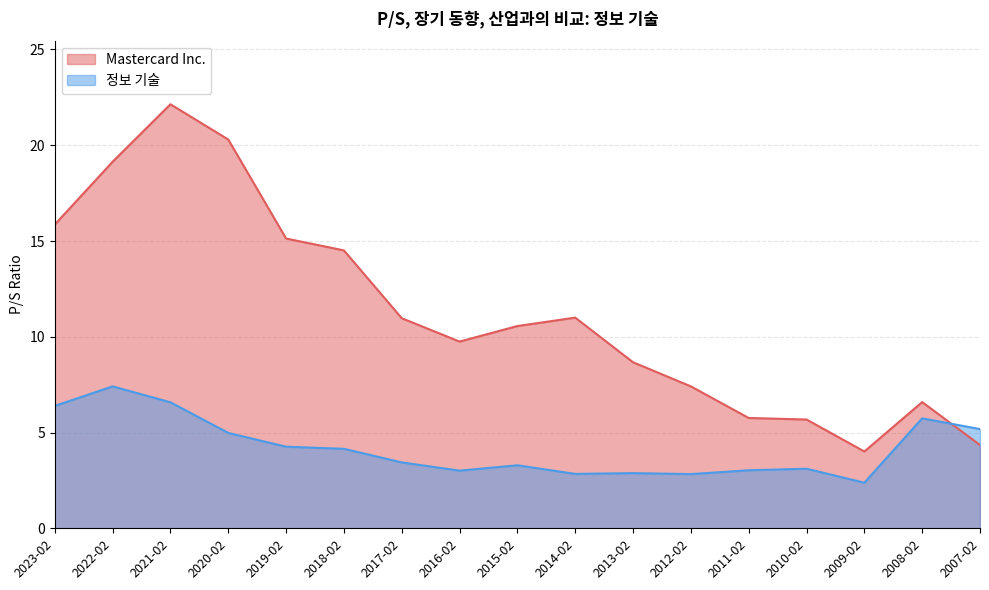

At which category is the sum across all series the highest?

2021-02